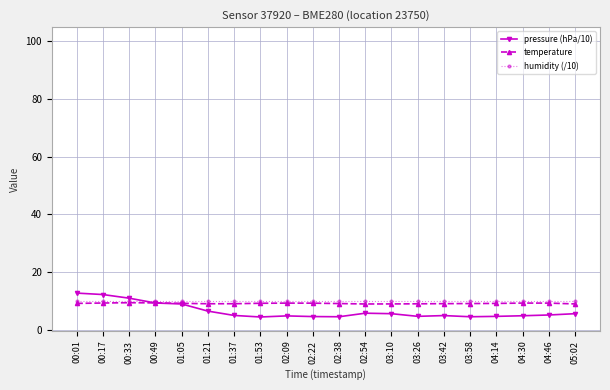

Is it true that temperature equals 9.2 at 04:14?

True